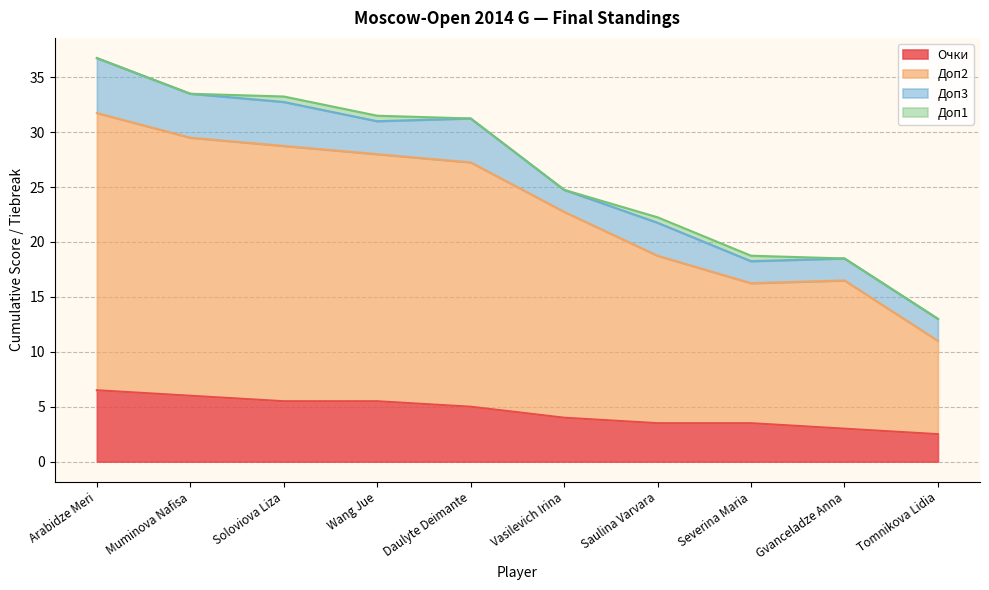

Which series has the widest spread of values?

Доп2